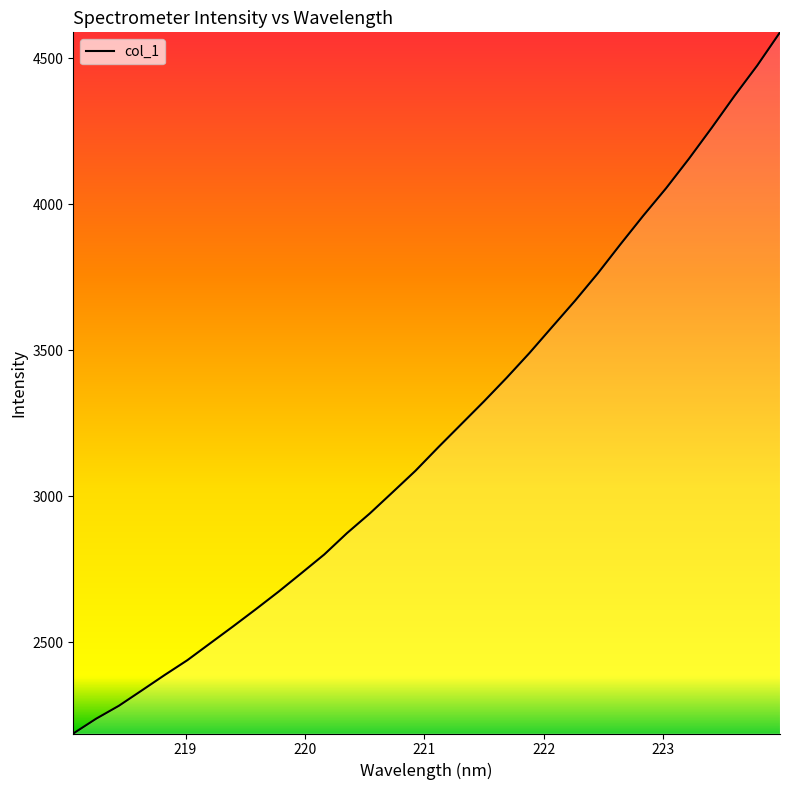

What is the smallest value displayed?

2187.8